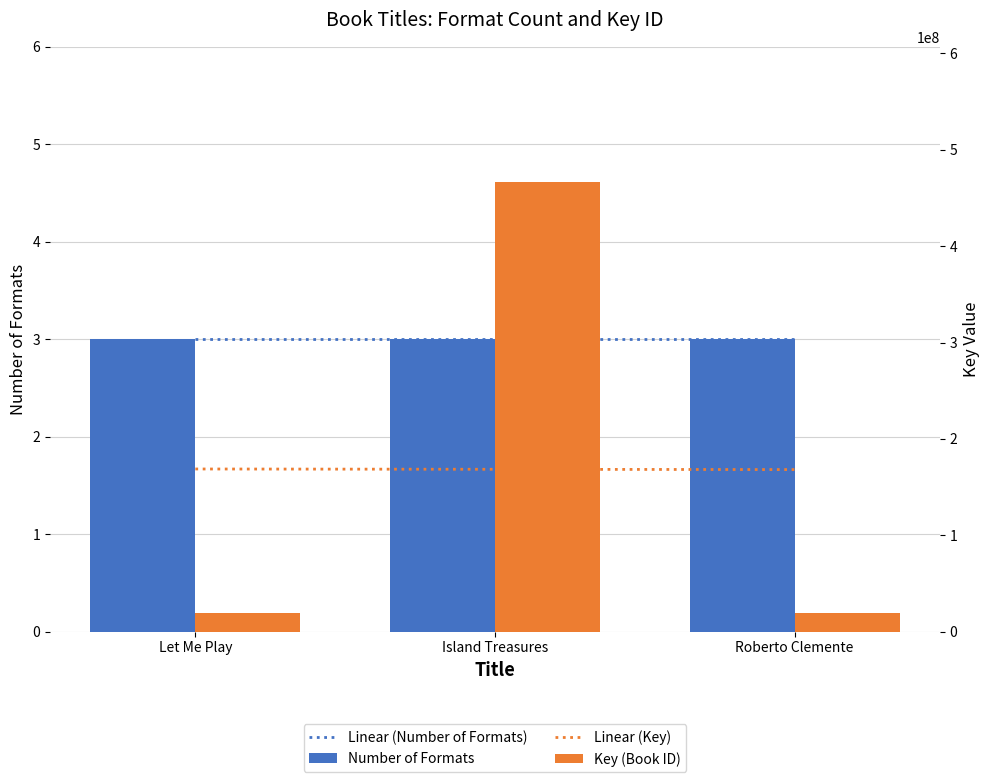

What is the value of the 2nd bar from the left?

466819687